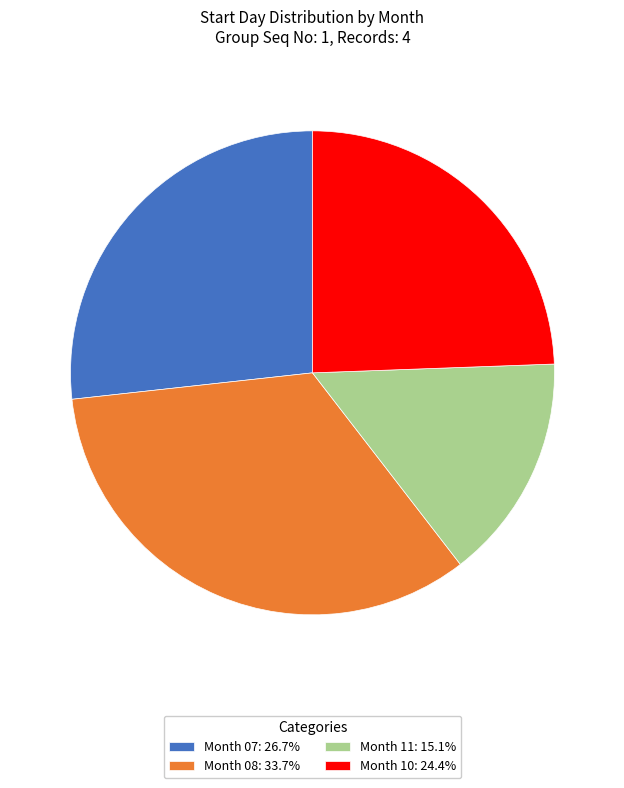

Does Month 08: 33.7% represent more than half of the total?

No